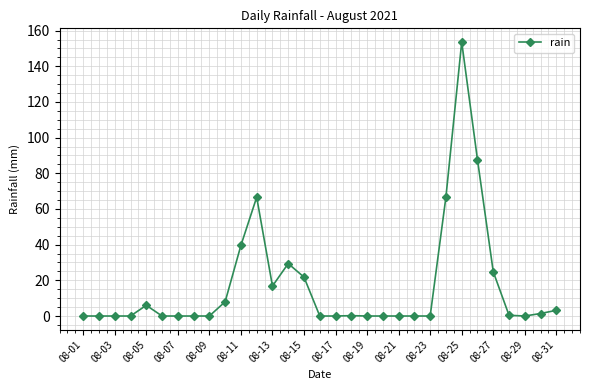

What is the average value?

17.0